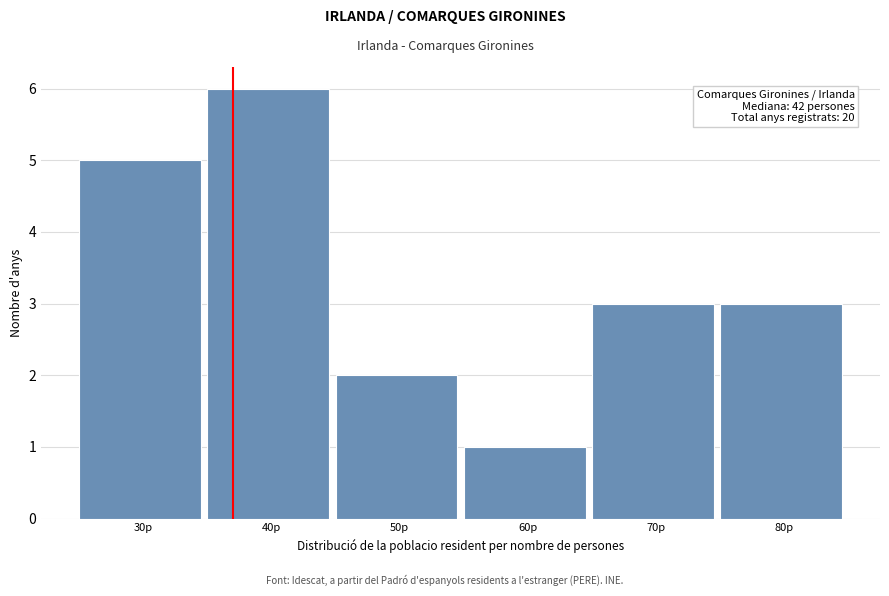

Reading right to left, list all the values displayed in this chart.

80p=3	70p=3	60p=1	50p=2	40p=6	30p=5